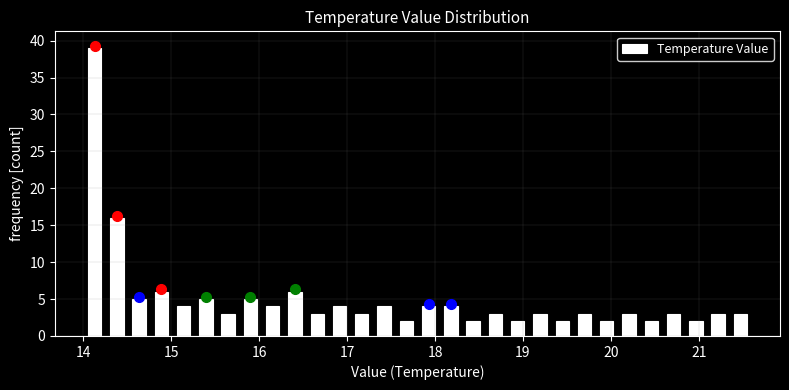

Read against the x-axis, roughly where is the centre of the tallest bar?

14.1